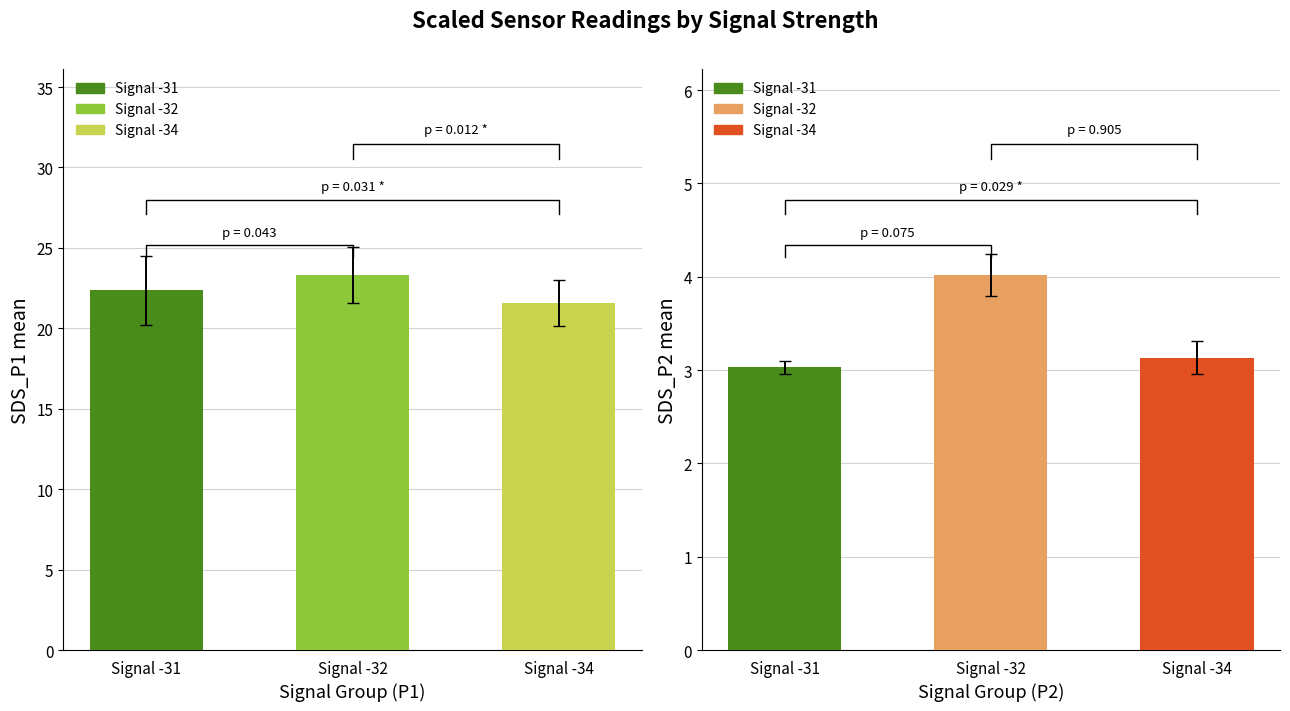

True or false: SDS_P2 has a value of 6.7 at Signal -32.

False